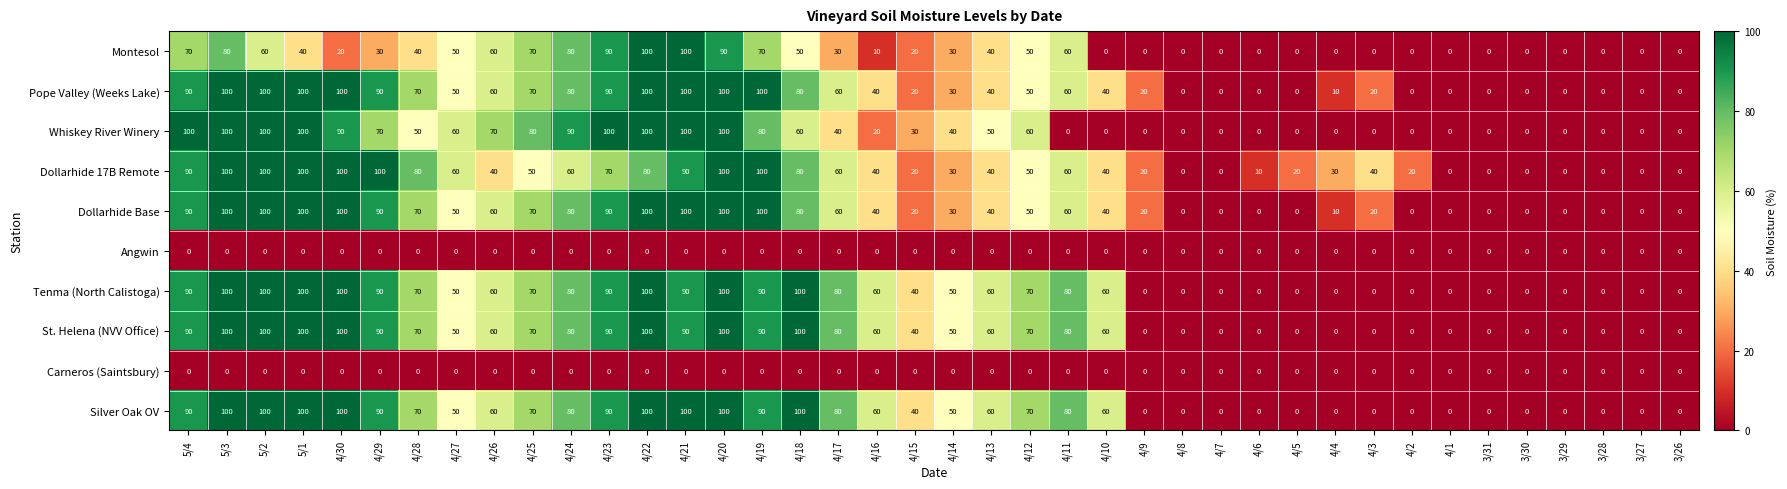

What is the approximate value of Pope Valley (Weeks Lake) at 4/26, to the nearest 10?

60